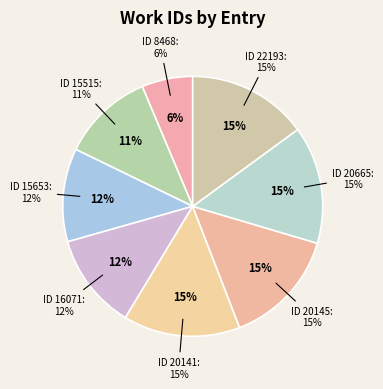

To the nearest percent, what portion does 15515 represent?

11%